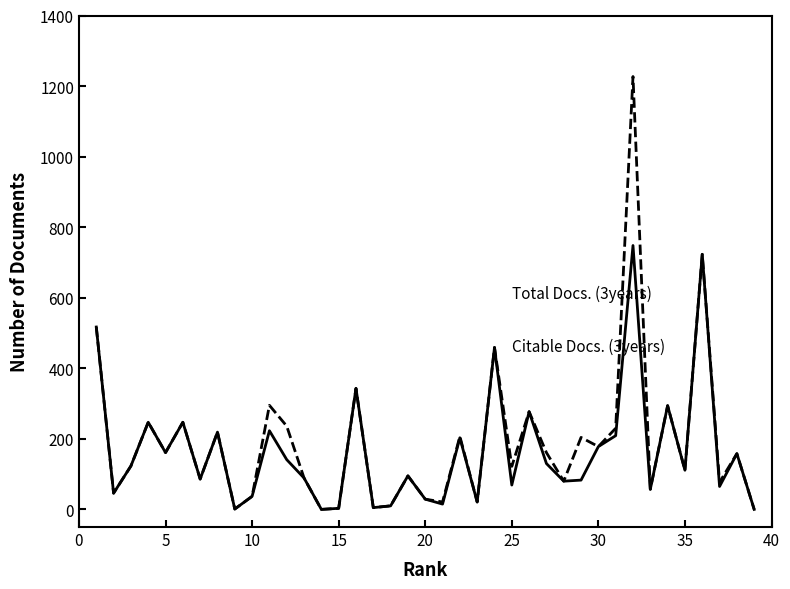

What is the maximum value shown in the chart?

1227